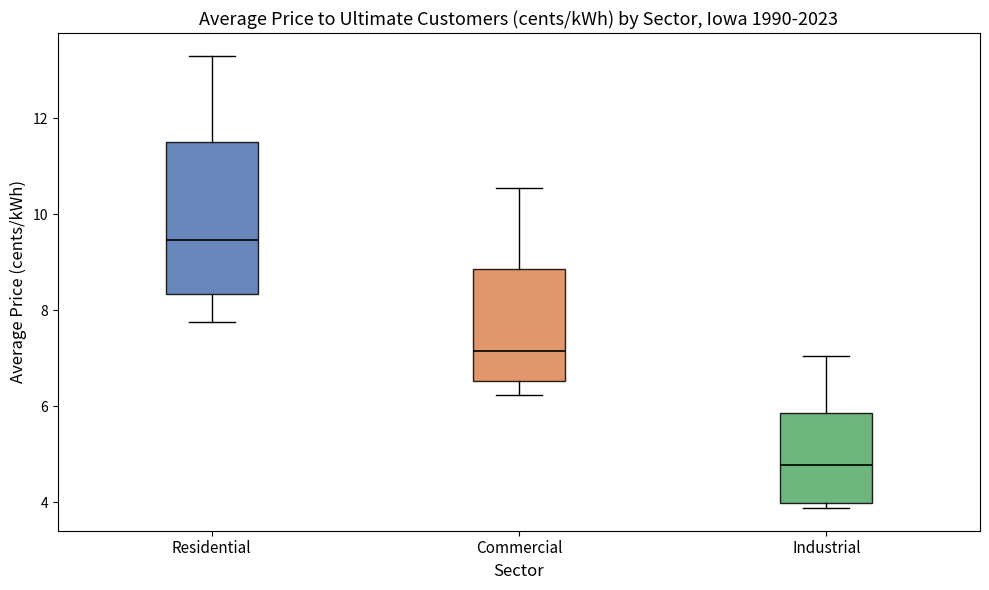

Which box's median line is the lowest?

Industrial